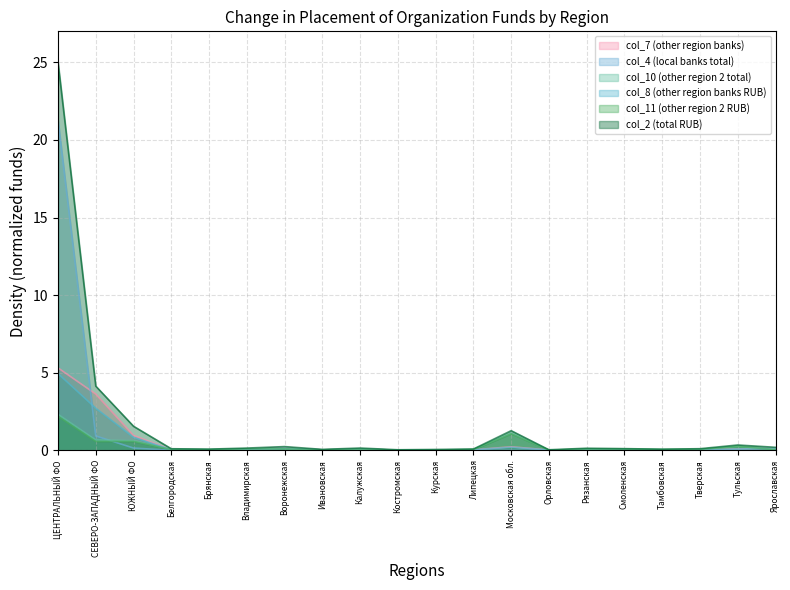

Which category has the highest value in the col_2 (total RUB) series?

ЦЕНТРАЛЬНЫЙ ФО